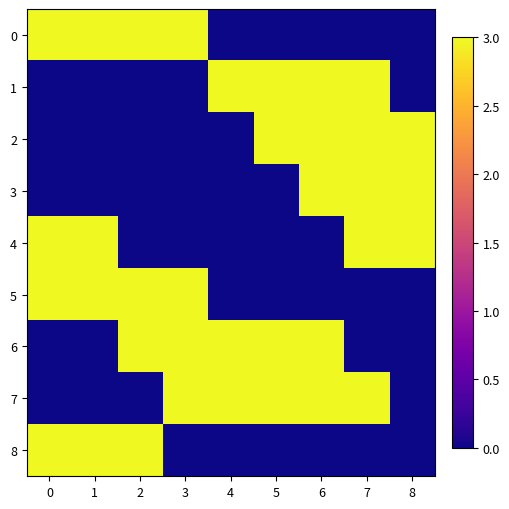

What is the spread (max minus min) of values at 6?

3